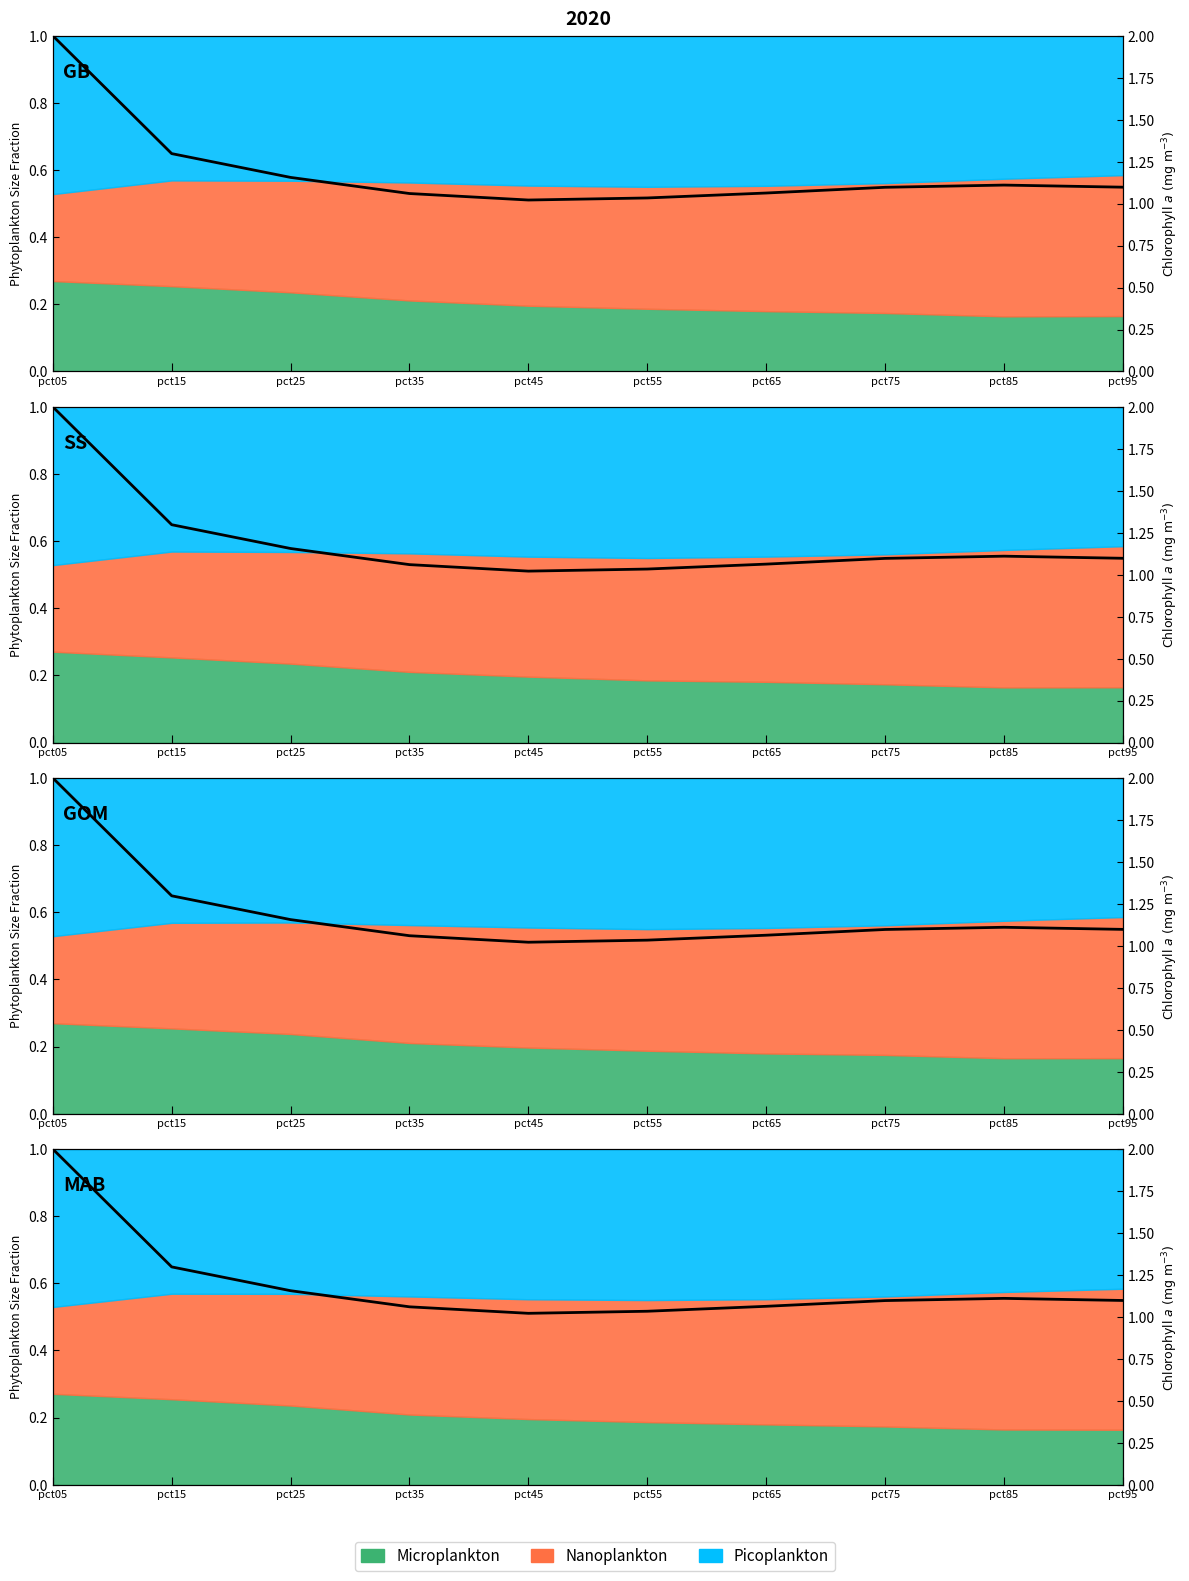

Rank the categories by value from highest to lowest.

pct05, pct15, pct25, pct85, pct95, pct75, pct65, pct35, pct55, pct45